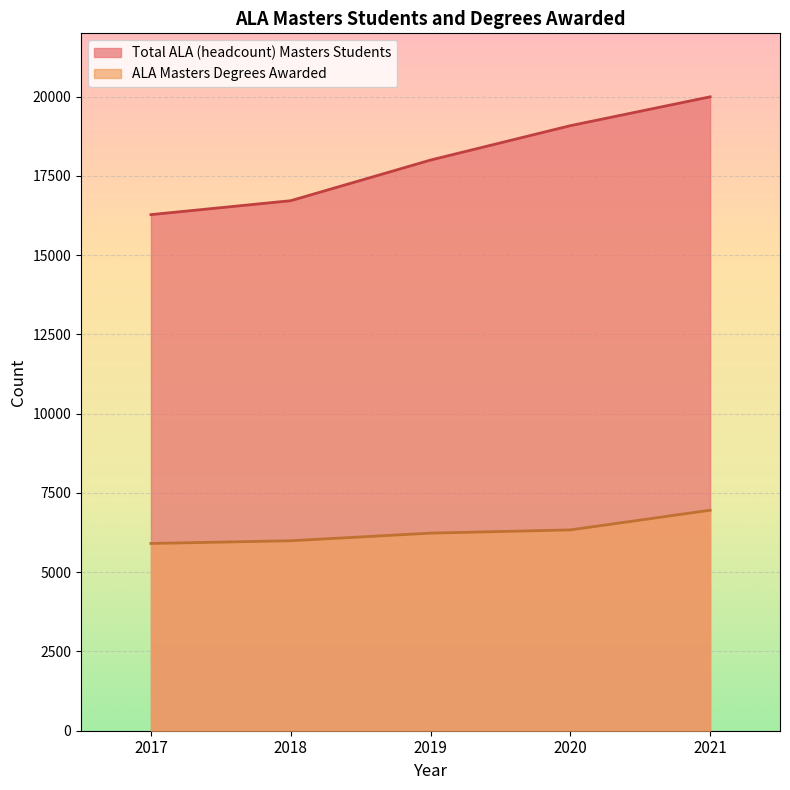

True or false: Total ALA (headcount) Masters Students and ALA Masters Degrees Awarded intersect in this chart.

False